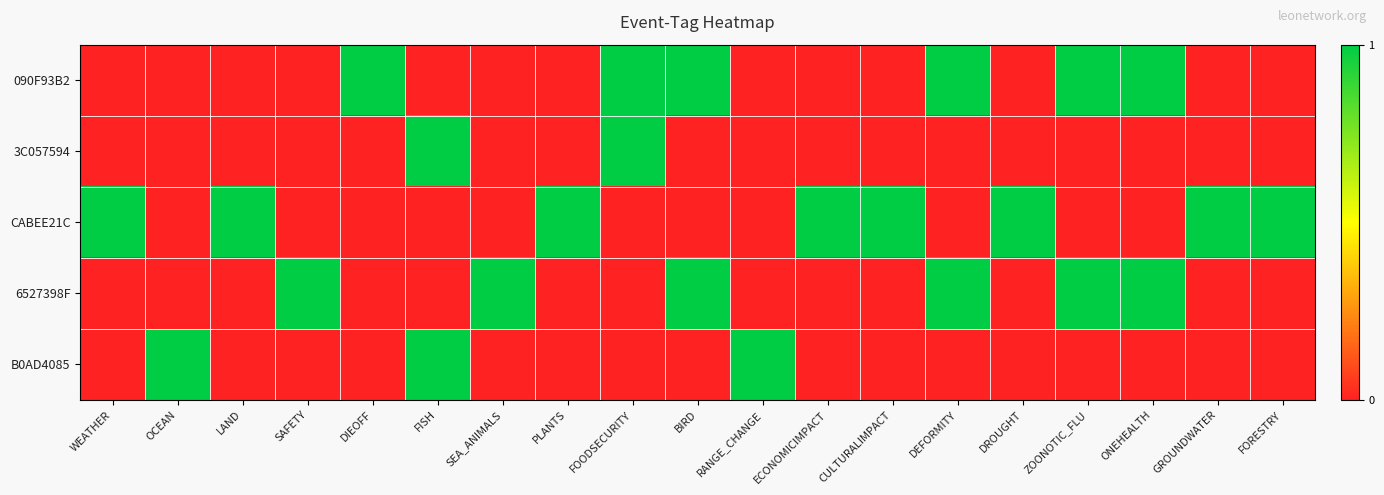

How many data points does each series have?

19